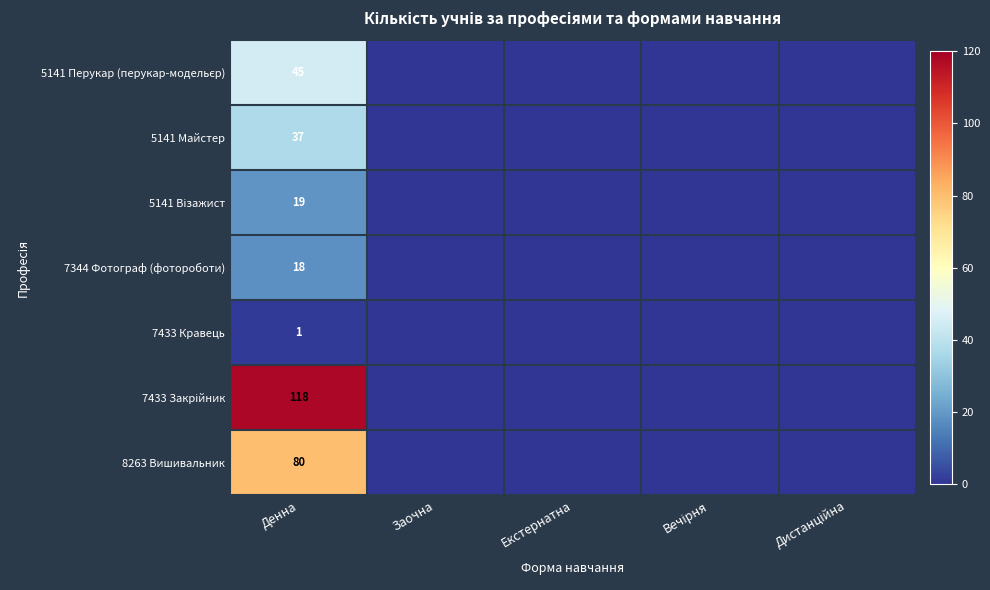

Which label corresponds to the smallest value in the chart?

Заочна